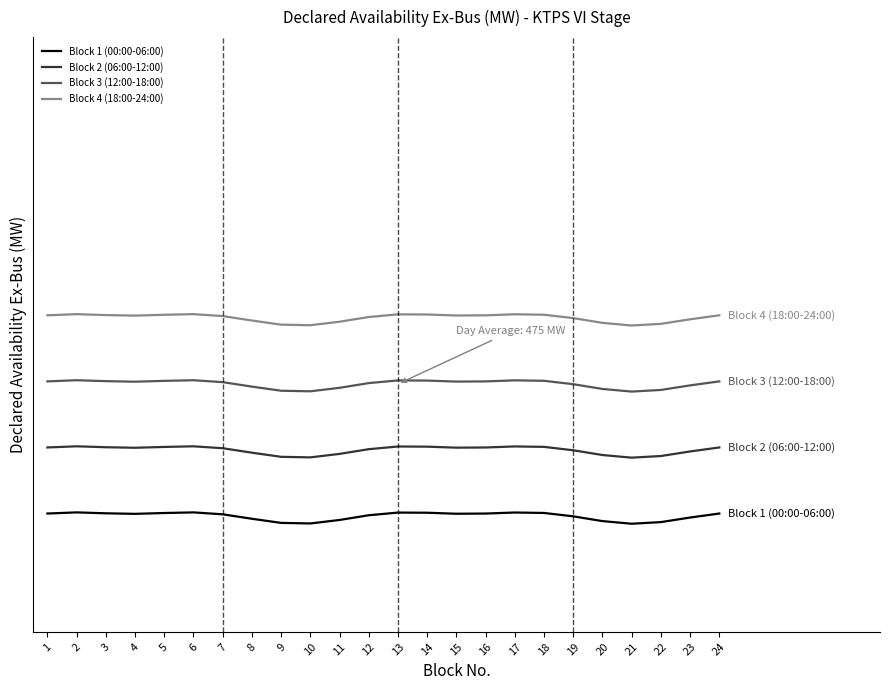

True or false: Block 2 (06:00-12:00) and Block 3 (12:00-18:00) cross at least once.

False